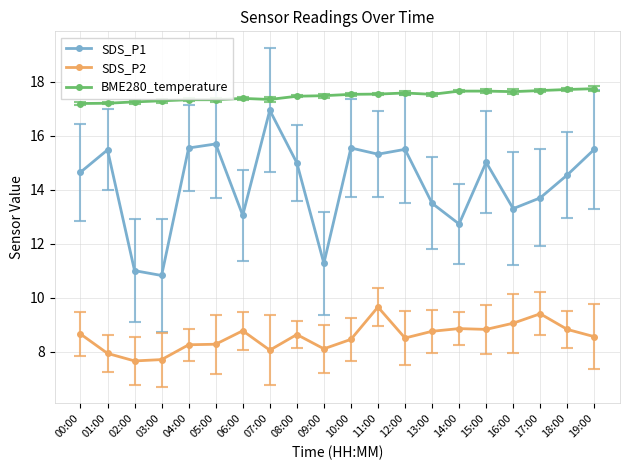

The value of BME280_temperature at 18:00 is 5.8. True or false?

False